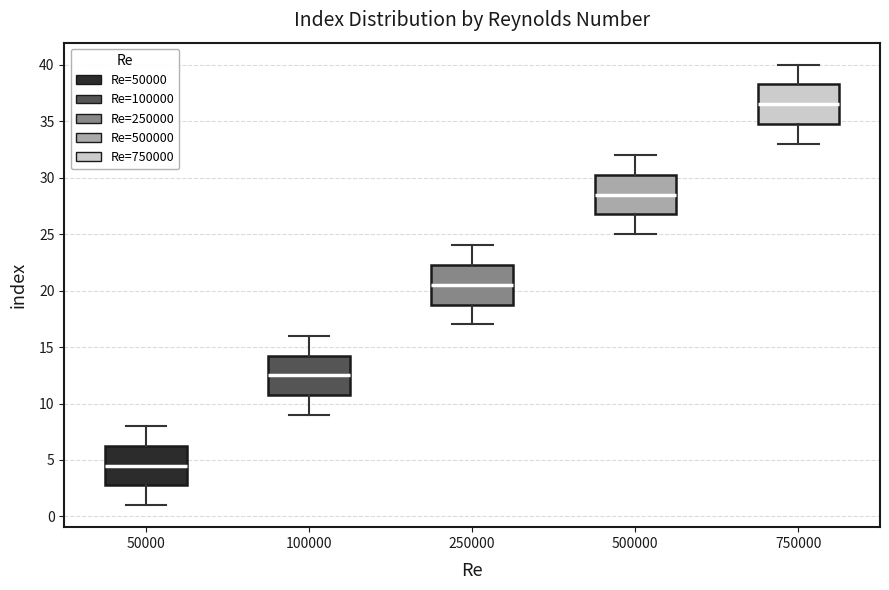

Reading left to right, transcribe this box plot: for each box, give where its median line is, the range the box spans, and where its two whiskers end, as read against the y-axis. The values are not printed on the chart, so give them approximately, as read against the axis.

50000: median 4.5, box 3.0 to 6.5, whiskers 1.0 to 8.0
100000: median 12.5, box 11.0 to 14.5, whiskers 9.0 to 16.0
250000: median 20.5, box 19.0 to 22.5, whiskers 17.0 to 24.0
500000: median 28.5, box 27.0 to 30.5, whiskers 25.0 to 32.0
750000: median 36.5, box 35.0 to 38.5, whiskers 33.0 to 40.0